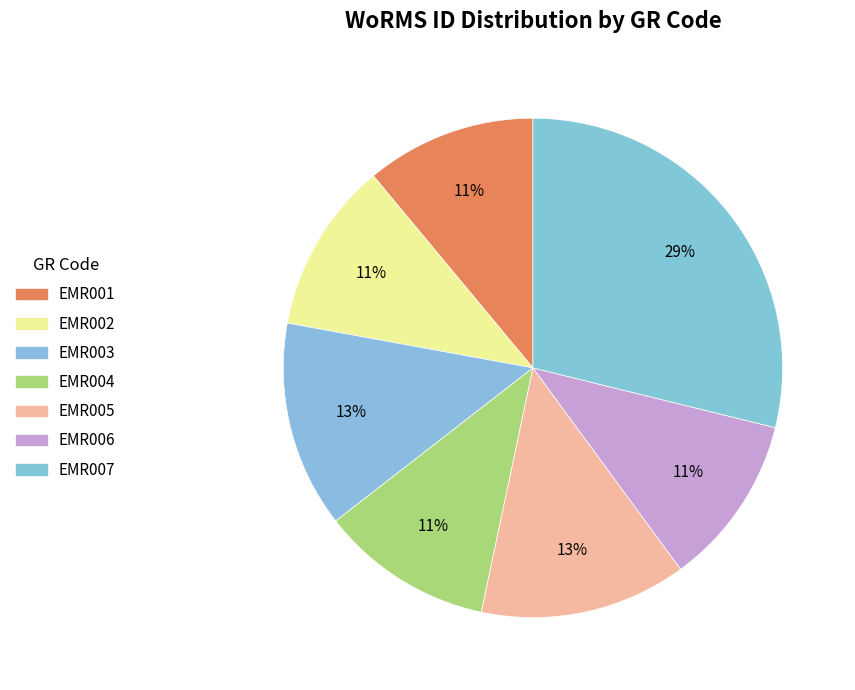

To the nearest percent, what is the difference between the EMR006 and EMR005 slice percentages?

2%